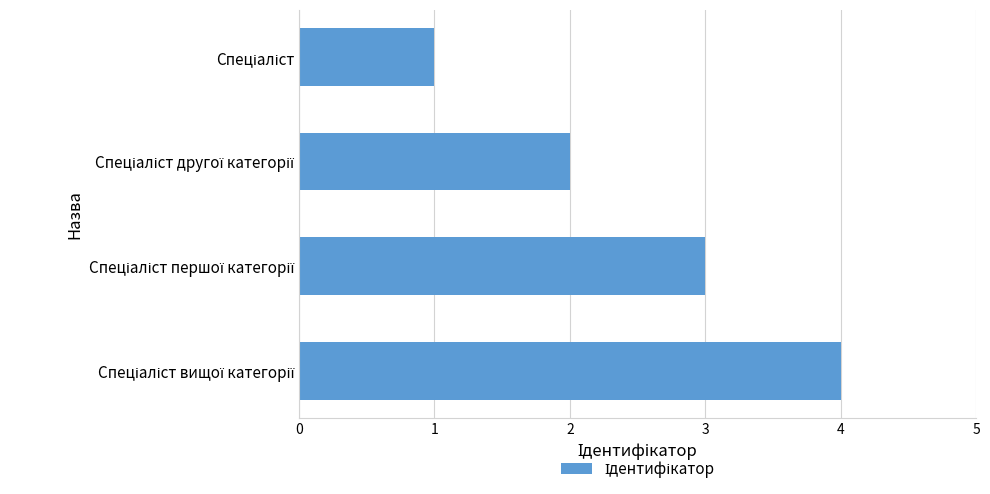

What is the greatest value displayed?

4